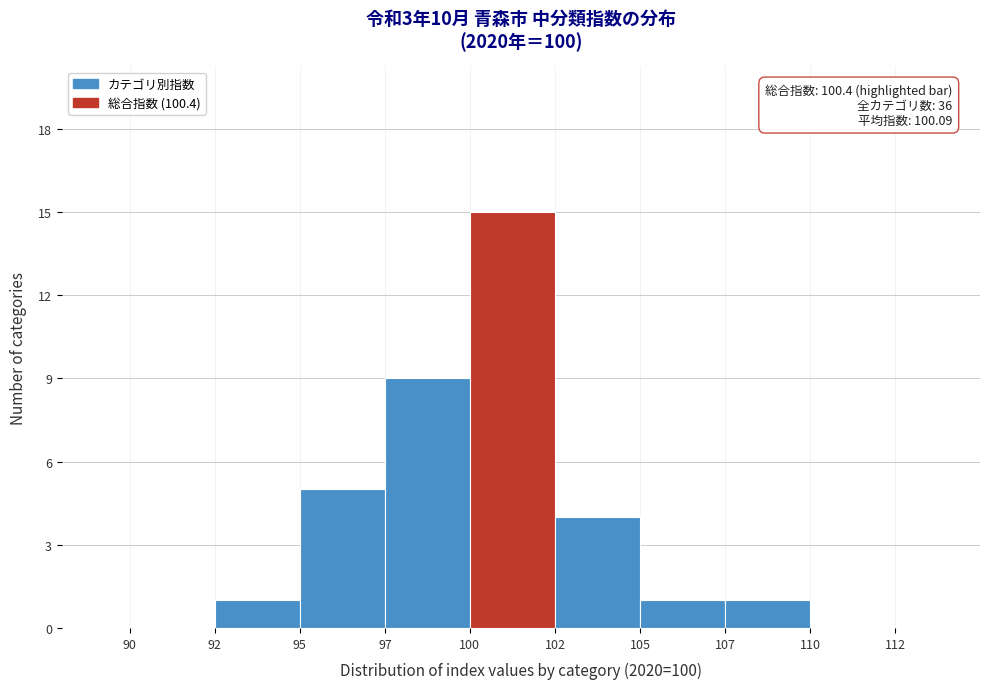

Reading right to left, transcribe all the data shown in this chart.

110=0	107=1	105=1	102=4	100=15	97=9	95=5	92=1	90=0